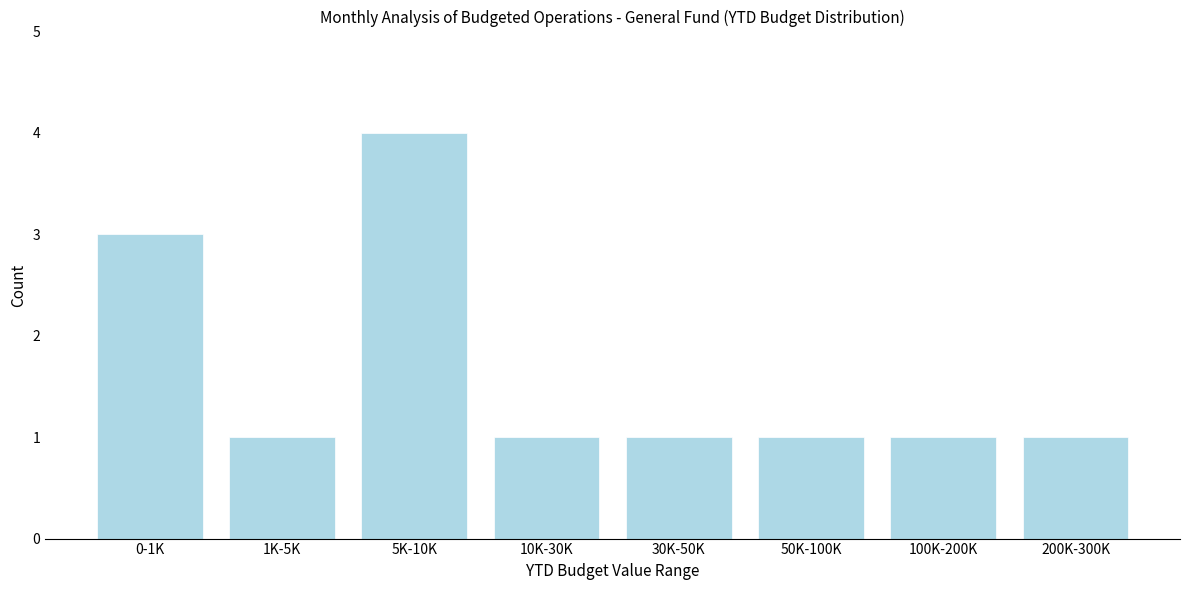

Reading right to left, what are all the values shown in this chart?

200K-300K=1	100K-200K=1	50K-100K=1	30K-50K=1	10K-30K=1	5K-10K=4	1K-5K=1	0-1K=3